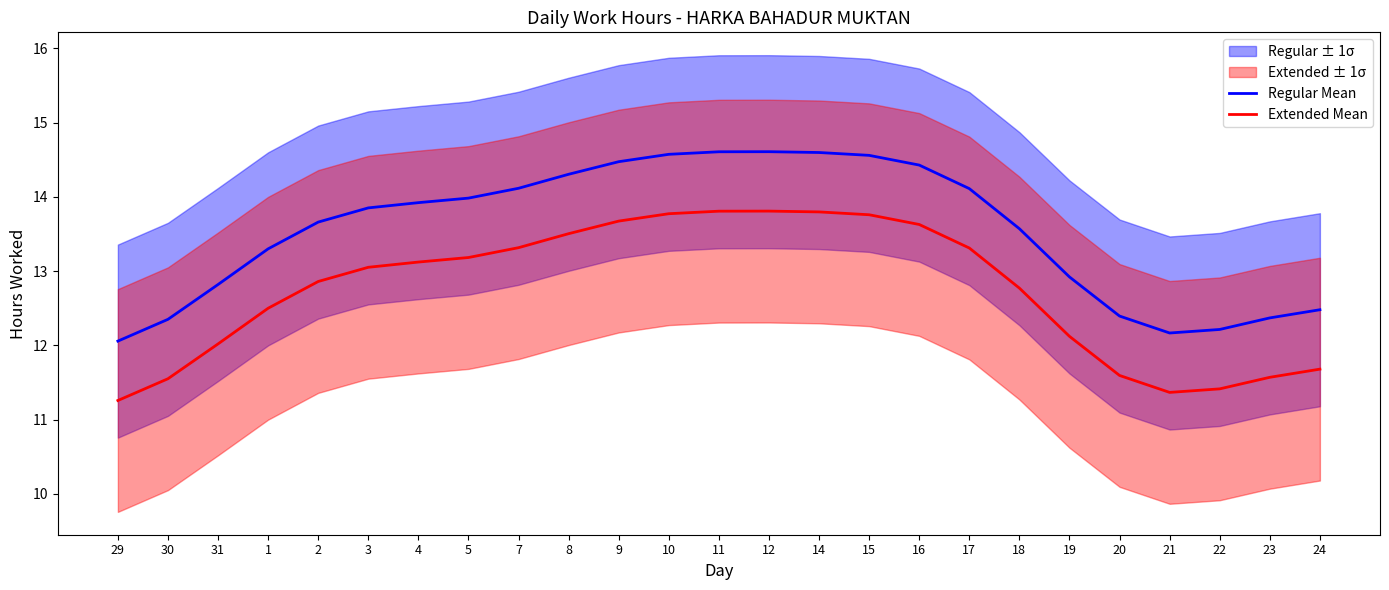

Reading left to right, transcribe all the data shown in this chart.

Regular Mean: 29=12.1	30=12.4	31=12.8	1=13.3	2=13.7	3=13.9	4=13.9	5=14.0	7=14.1	8=14.3	9=14.5	10=14.6	11=14.6	12=14.6	14=14.6	15=14.6	16=14.4	17=14.1	18=13.6	19=12.9	20=12.4	21=12.2	22=12.2	23=12.4	24=12.5
Extended Mean: 29=11.3	30=11.6	31=12.0	1=12.5	2=12.9	3=13.1	4=13.1	5=13.2	7=13.3	8=13.5	9=13.7	10=13.8	11=13.8	12=13.8	14=13.8	15=13.8	16=13.6	17=13.3	18=12.8	19=12.1	20=11.6	21=11.4	22=11.4	23=11.6	24=11.7